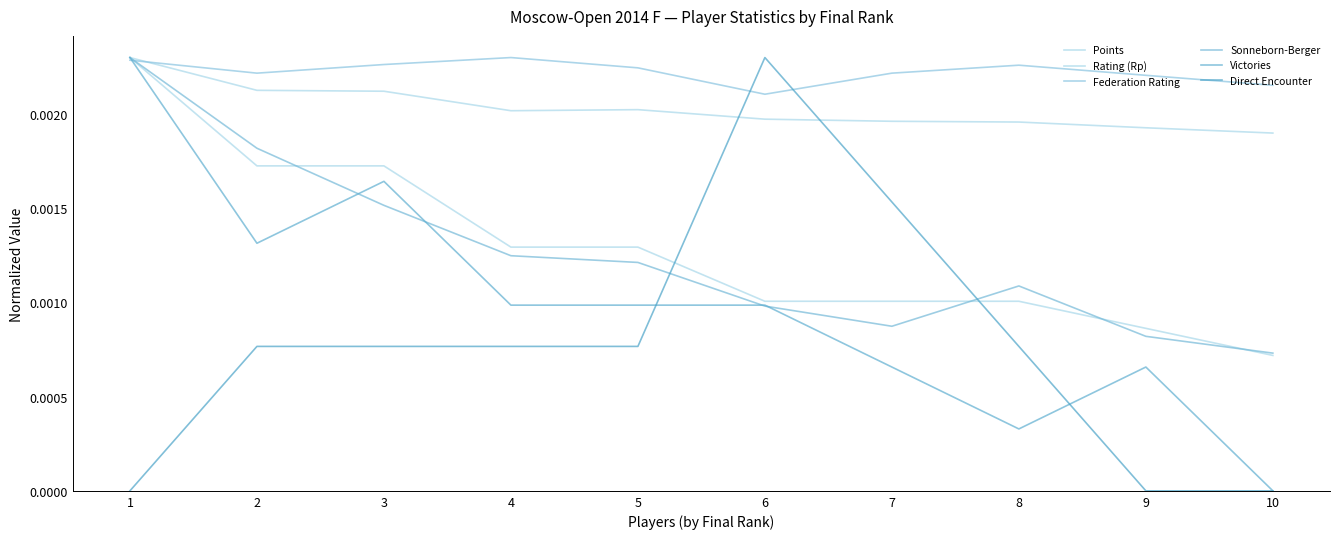

How many series are shown in this chart?

6